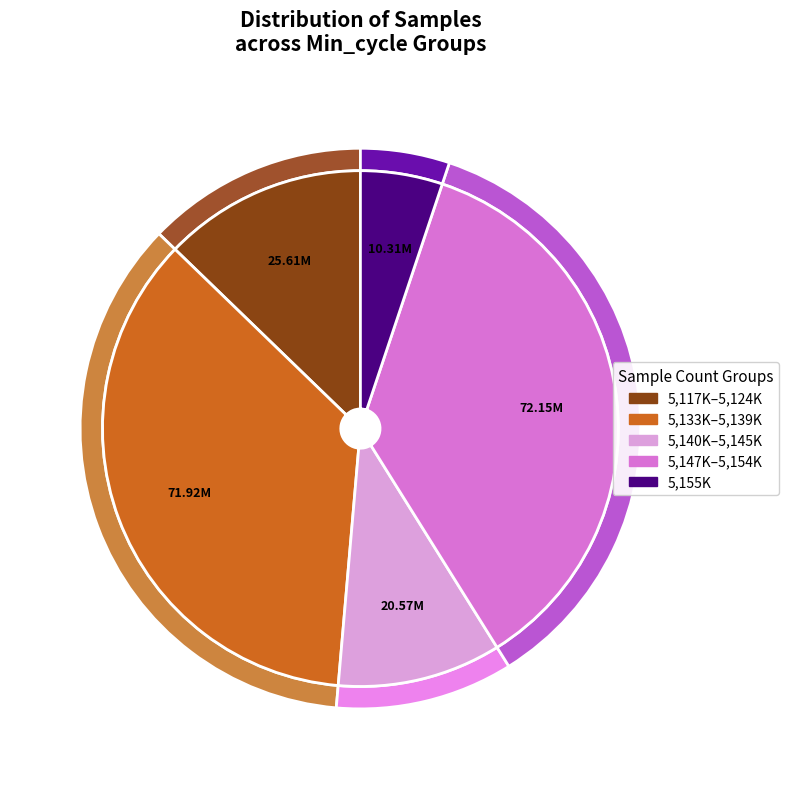

Is there a majority slice in this chart?

No